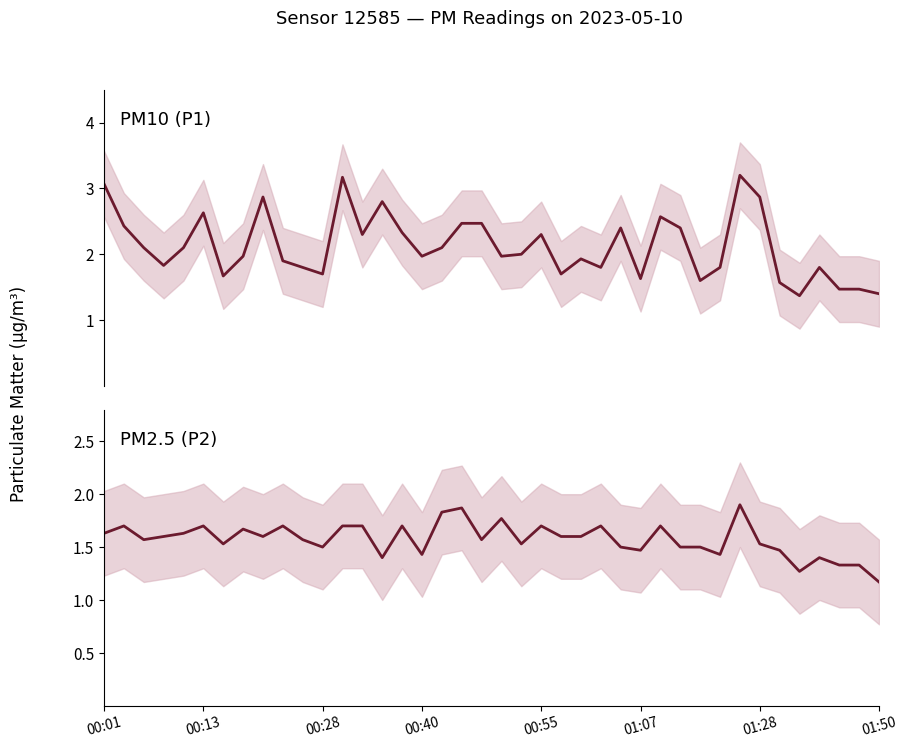

What is the average value of the P1 series?

2.1